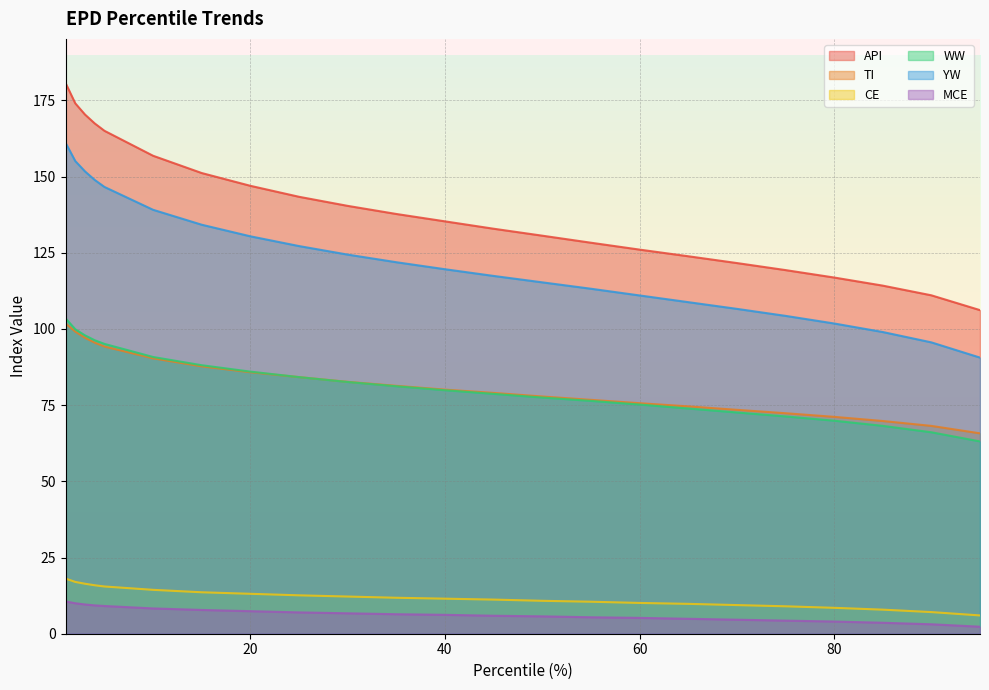

Reading right to left, transcribe all the data shown in this chart.

API: 106.2	111.0	114.2	116.9	119.3	121.6	123.9	126.0	128.3	130.6	132.9	135.3	137.7	140.4	143.4	147.0	151.2	156.8	165.0	167.4	170.3	174.0	180.7
TI: 65.8	68.2	69.8	71.2	72.3	73.5	74.6	75.6	76.7	77.8	79.0	80.1	81.3	82.7	84.2	85.8	87.7	90.4	94.2	95.5	97.1	99.1	101.8
CE: 6.0	7.1	7.9	8.5	9.0	9.4	9.8	10.1	10.5	10.8	11.2	11.5	11.8	12.2	12.6	13.1	13.6	14.4	15.5	15.9	16.4	17.0	18.1
WW: 63.1	66.1	68.2	69.9	71.3	72.6	73.9	75.2	76.4	77.5	78.7	79.9	81.2	82.6	84.2	86.0	88.1	90.8	95.1	96.3	97.9	99.9	103.5
YW: 90.6	95.6	99.0	101.8	104.3	106.6	108.8	111.0	113.2	115.3	117.4	119.6	121.9	124.4	127.2	130.4	134.2	139.1	146.6	148.9	151.7	155.1	161.1
MCE: 2.3	3.1	3.6	4.0	4.3	4.6	4.9	5.2	5.4	5.7	5.9	6.2	6.4	6.7	7.0	7.4	7.8	8.3	9.1	9.3	9.6	10.0	10.6